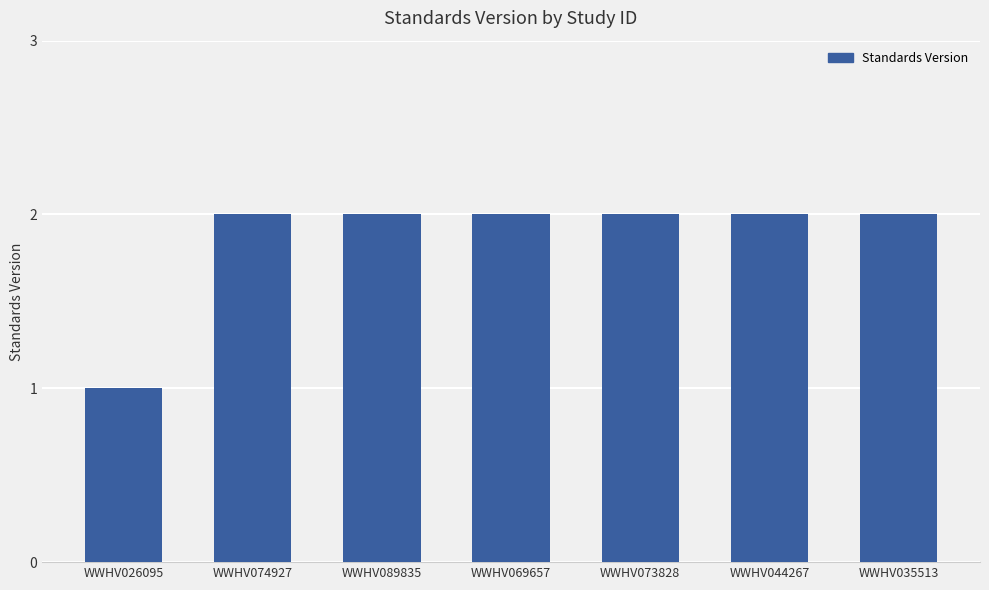

What position from the left is WWHV069657?

4